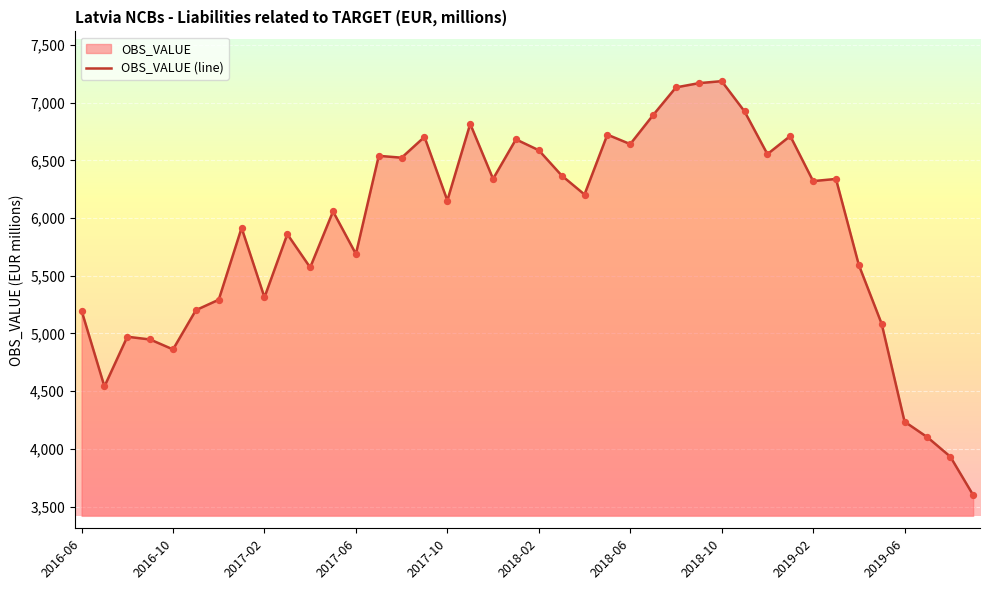

What is the change in value from 2016-09 to 2019-07?

-847.3